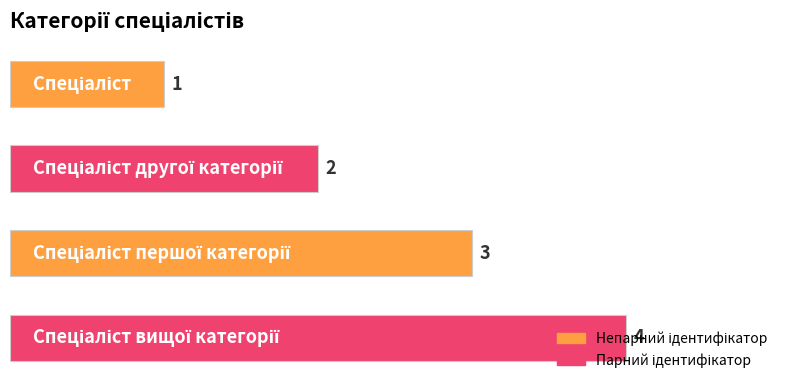

What is the maximum value shown in the chart?

4